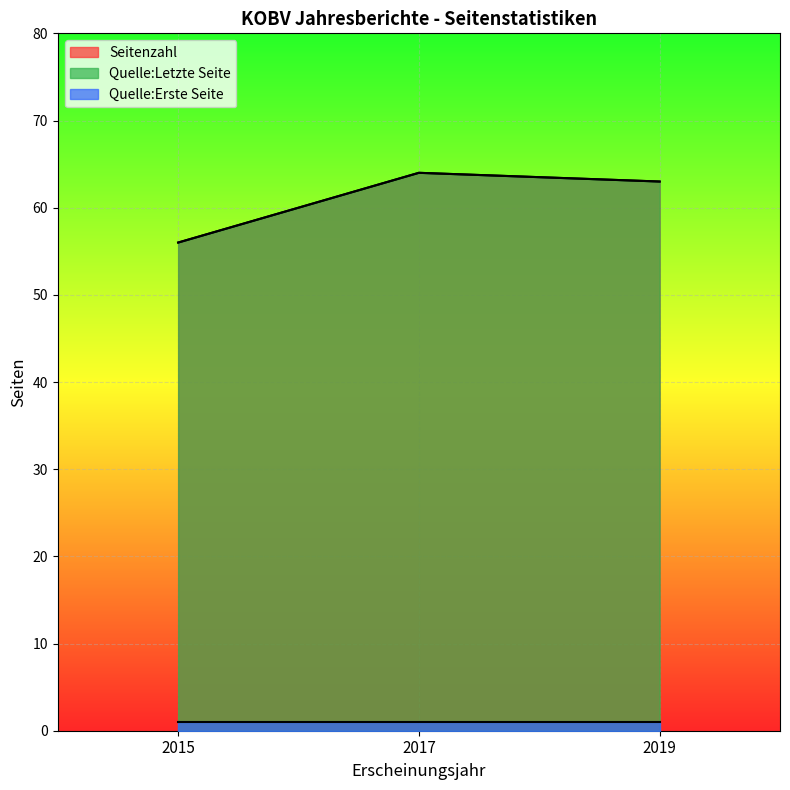

Which category has the lowest value in the Quelle:Letzte Seite series?

2015